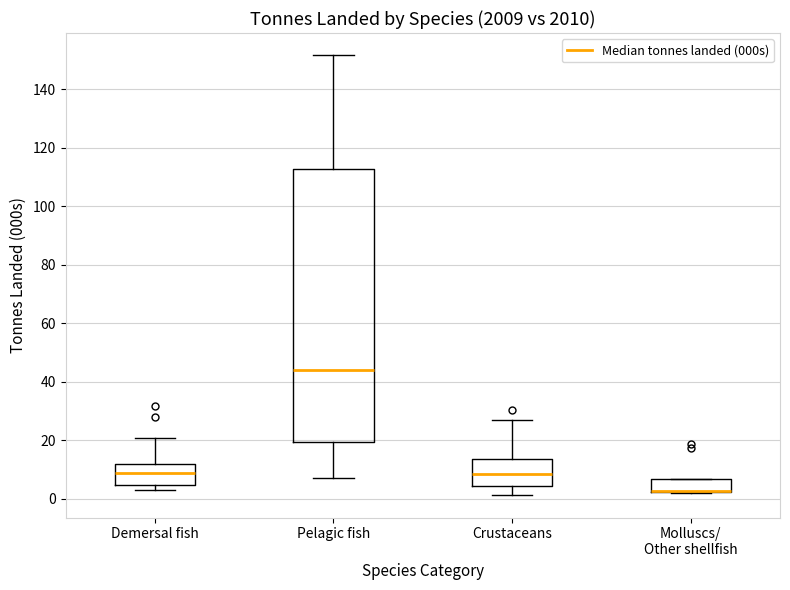

Where is the lower edge of the box for Demersal fish on the y-axis? The values are not printed on the chart, so give them approximately, as read against the axis.

4